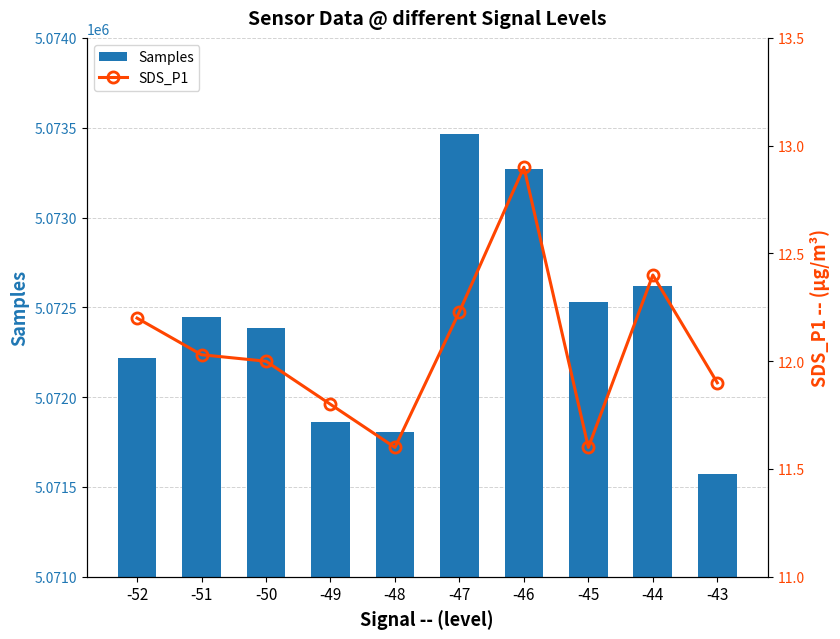

What is the minimum value for Samples?

5071571